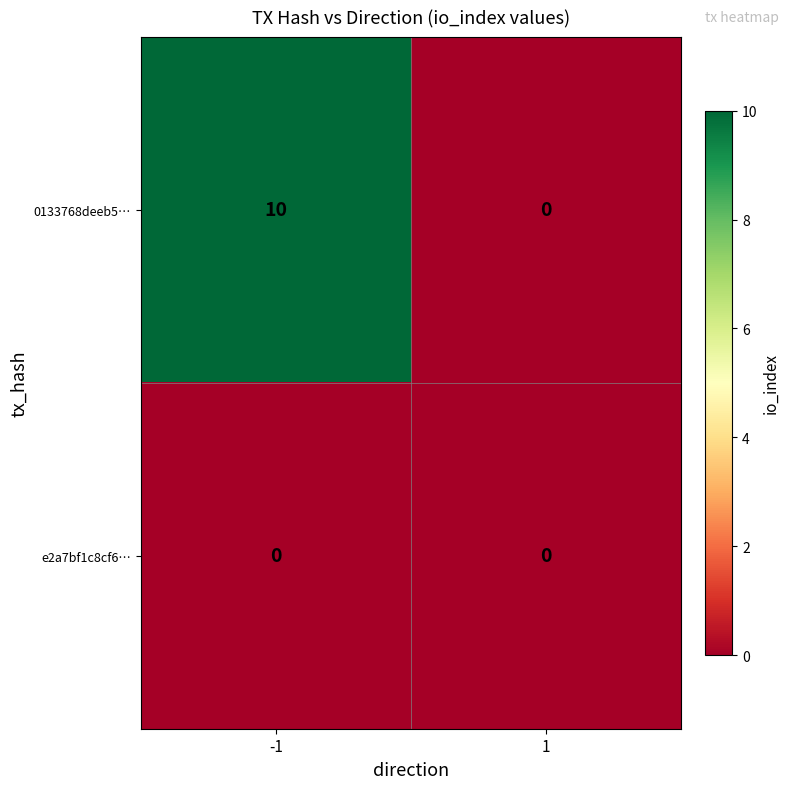

True or false: 0133768deeb5… has a value of 15 at -1.

False